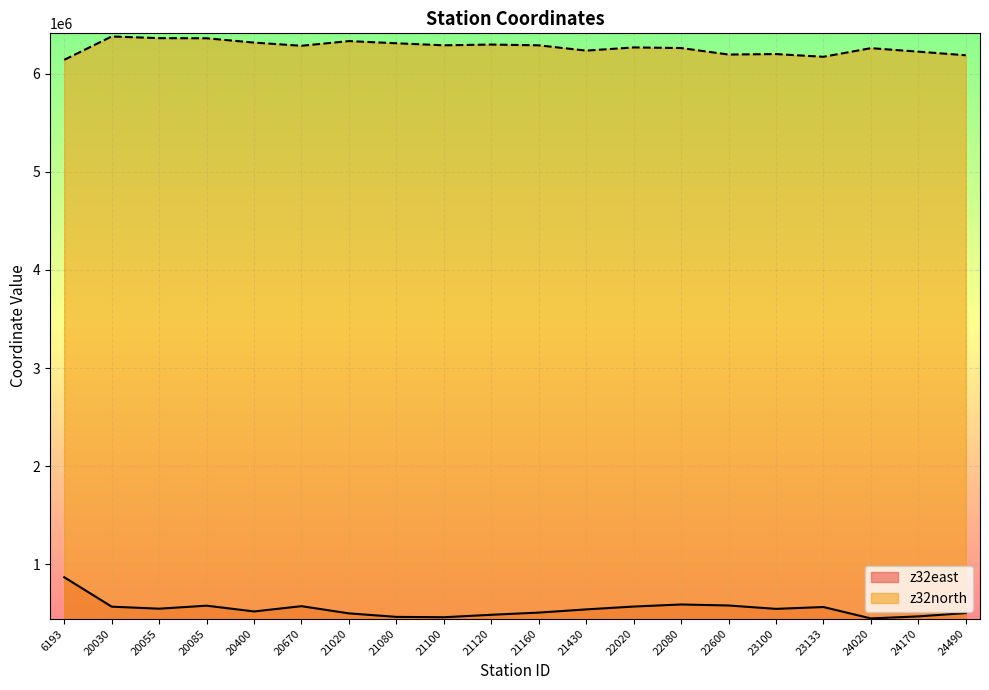

How many lines are shown in the chart?

2